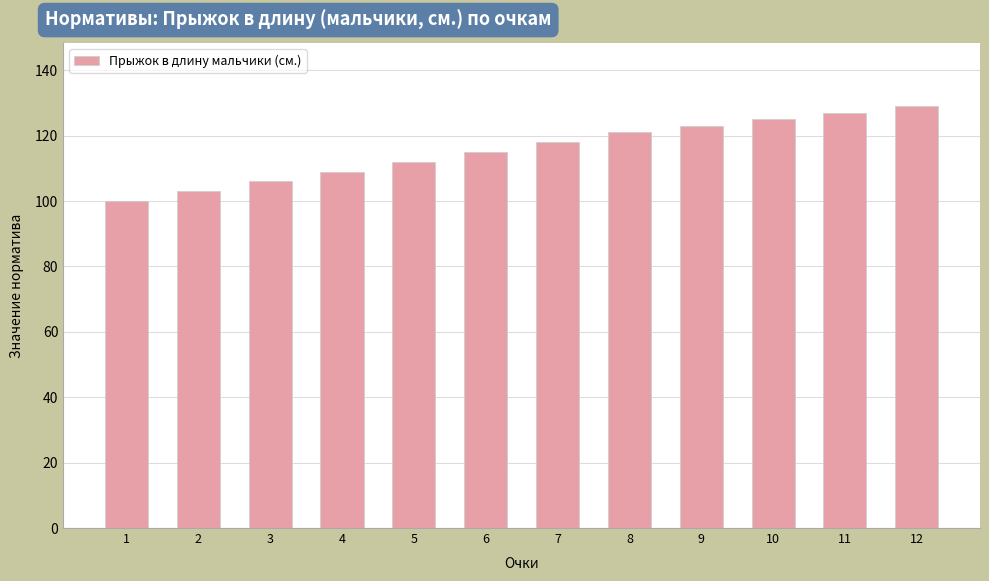

What is the ratio of the value at 2 to the value at 9?

0.8